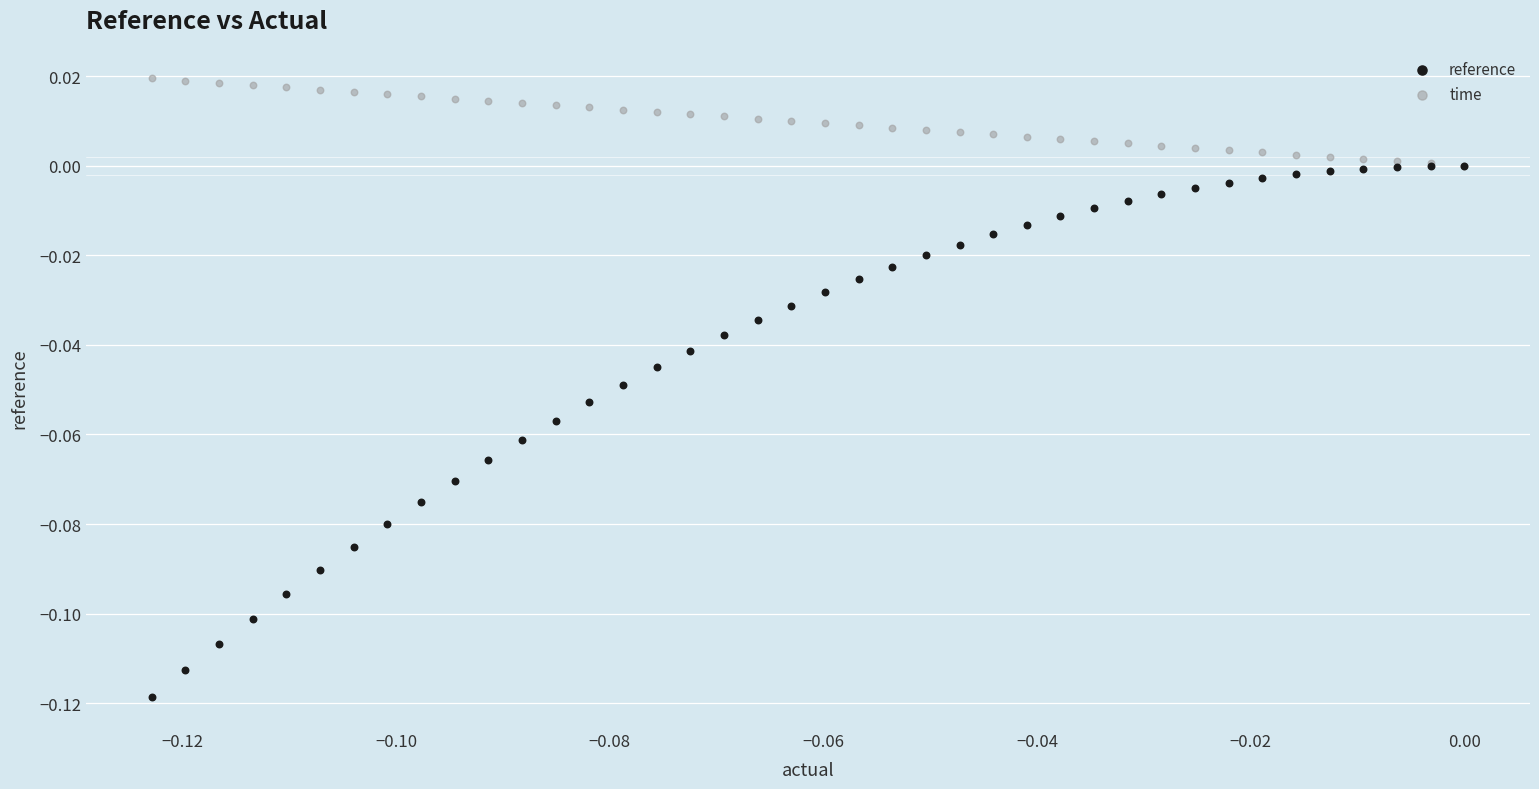

Which series reaches the maximum Y coordinate?

time